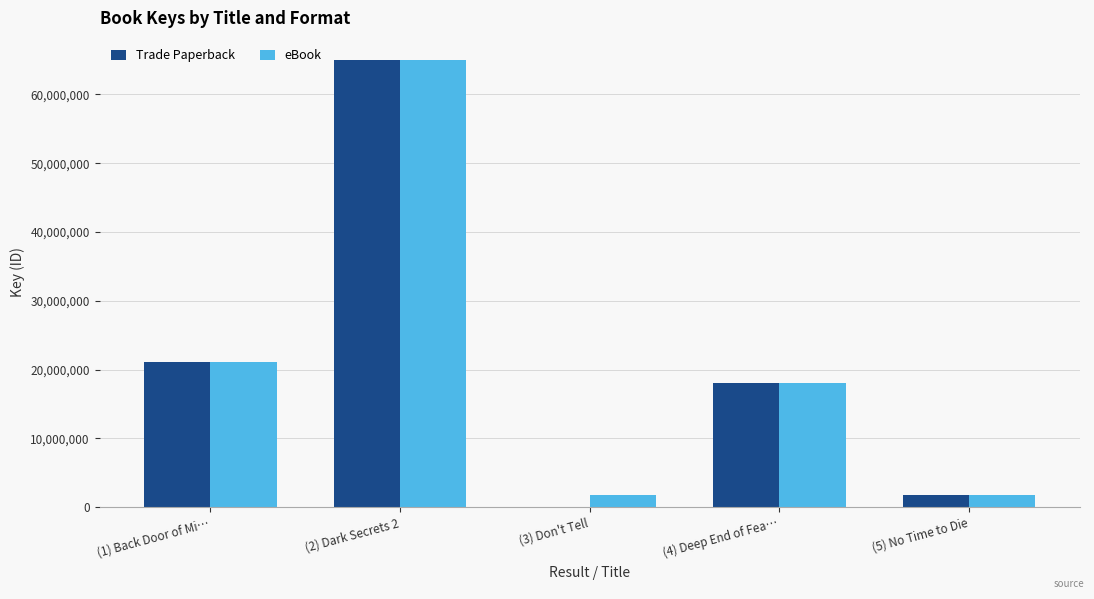

What is the average value of the Trade Paperback series?

21196836